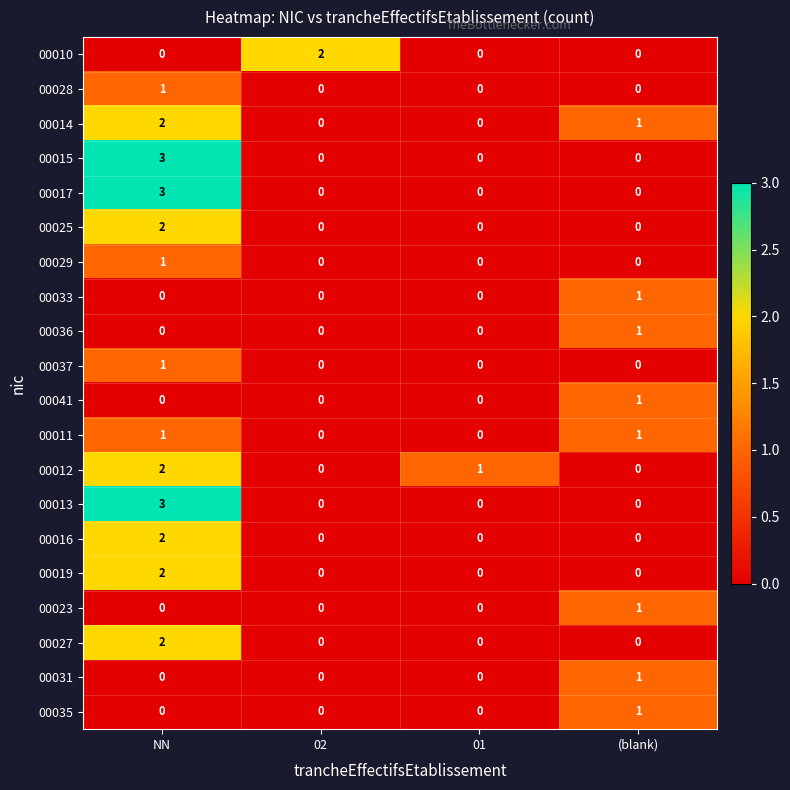

The 00012 series shows 2 at NN. True or false?

True